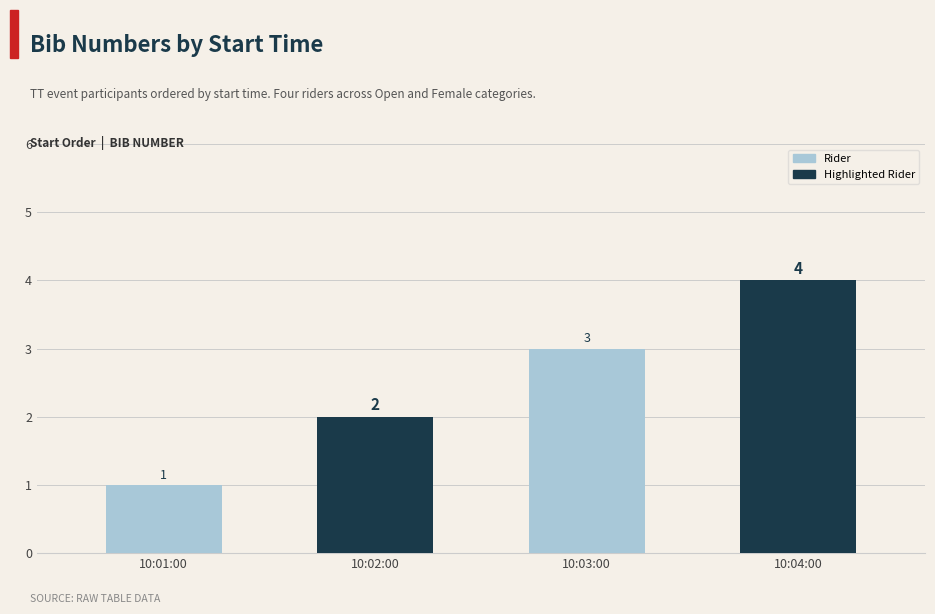

What is the change in value from 10:02:00 to 10:03:00?

+1